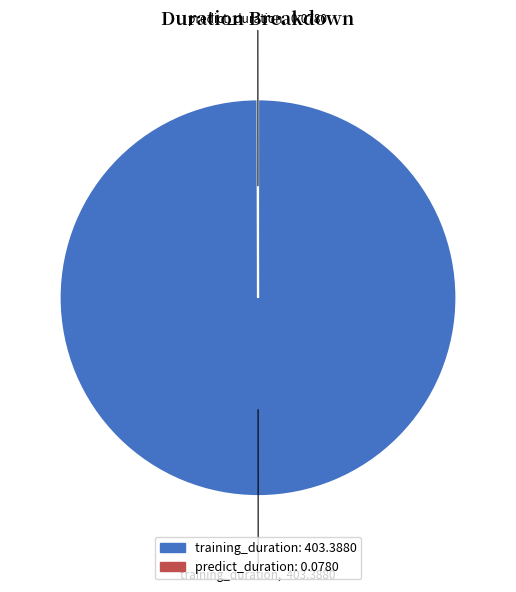

Which category accounts for the majority?

training_duration